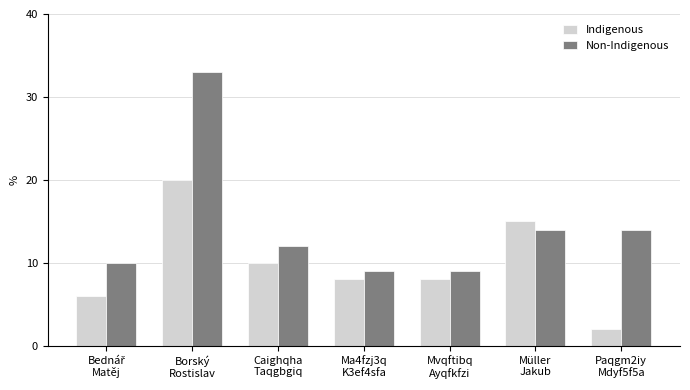

Rank the series by their maximum value, from highest to lowest.

Non-Indigenous, Indigenous